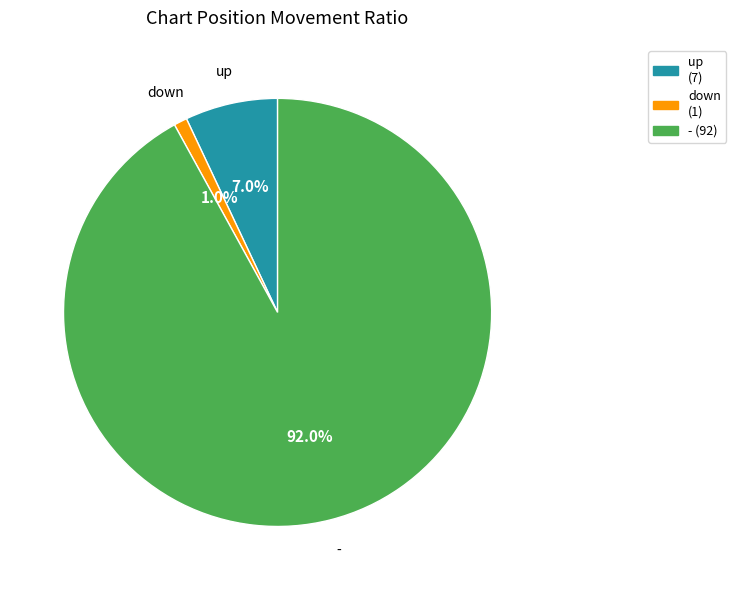

How much of the chart is everything except up?

93.0%